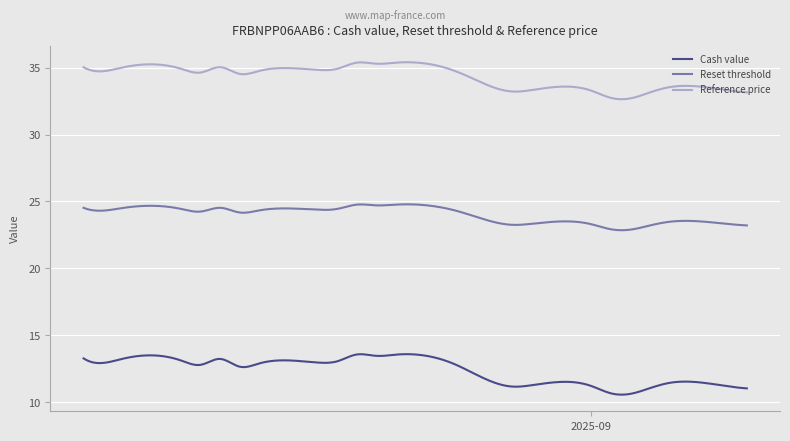

True or false: Reference price and Cash value cross at least once.

False